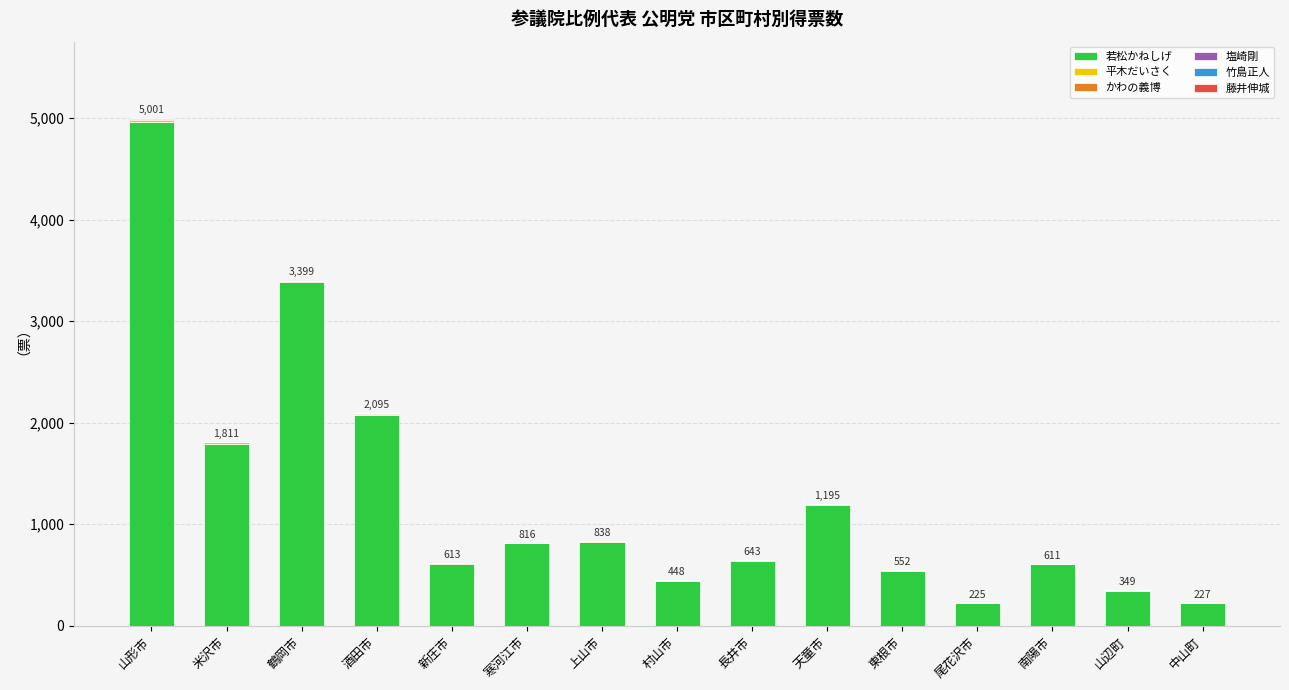

The value of 若松かねしげ at 米沢市 is 1794. True or false?

True